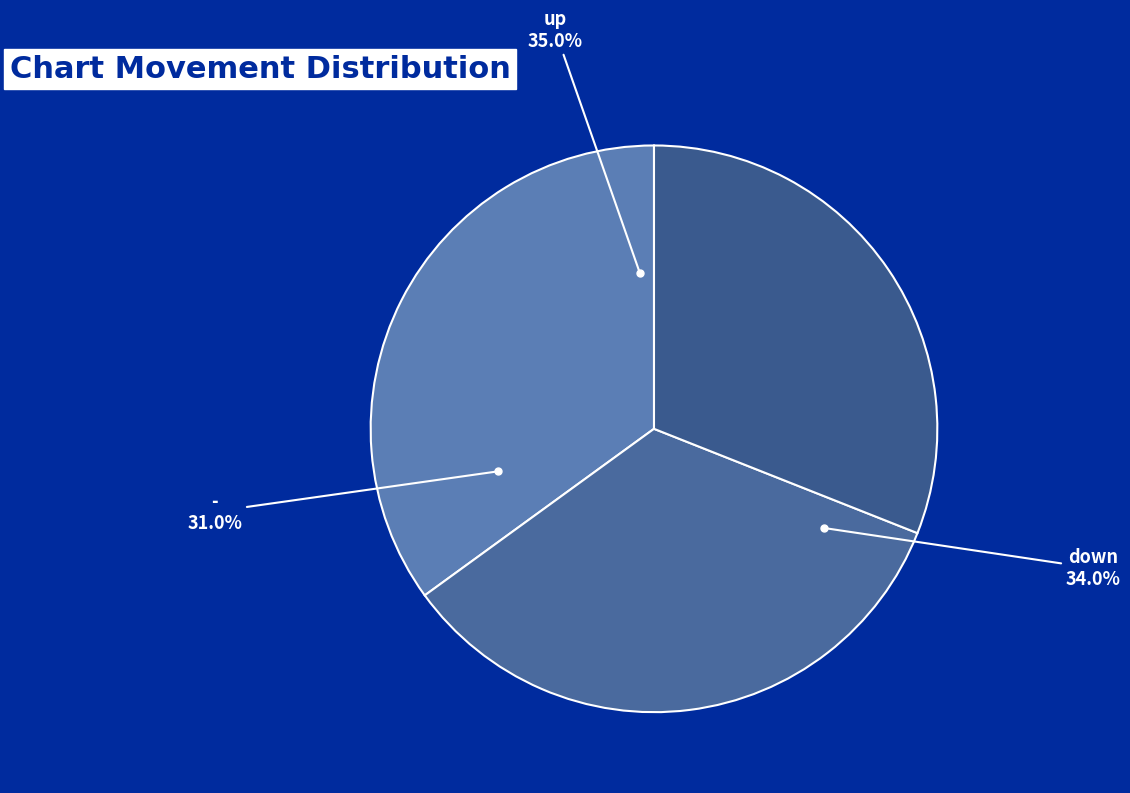

Does up represent more than half of the total?

No